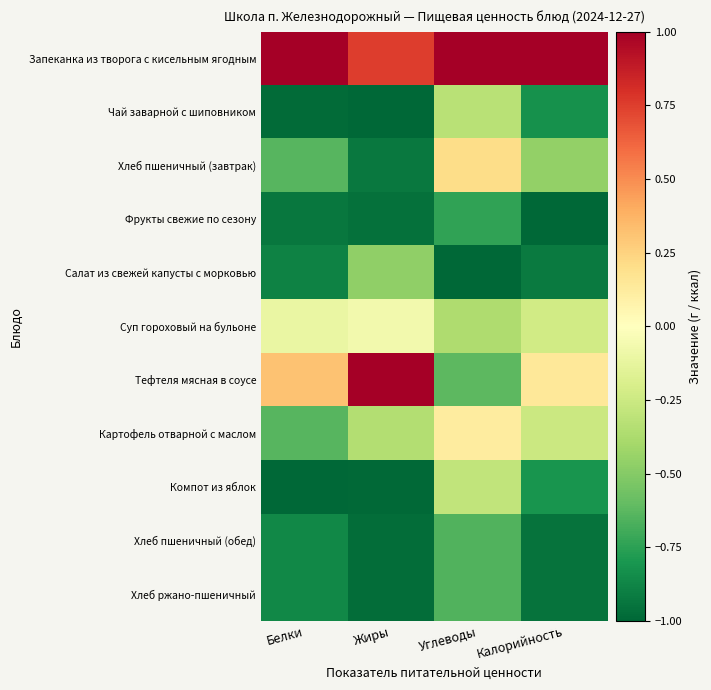

At how many categories does at least one series exceed 0?

4